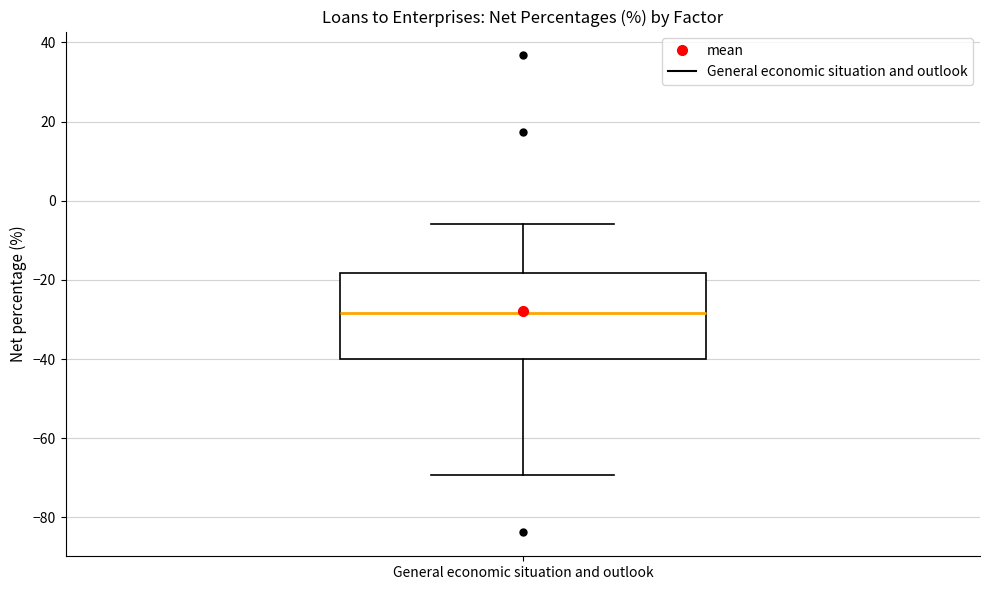

Read this box plot against the y-axis: the position of the median line, the range covered by the box, and the ends of both whiskers. The values are not printed on the chart, so give them approximately, as read against the axis.

median -28, box -40 to -18, whiskers -70 to -6